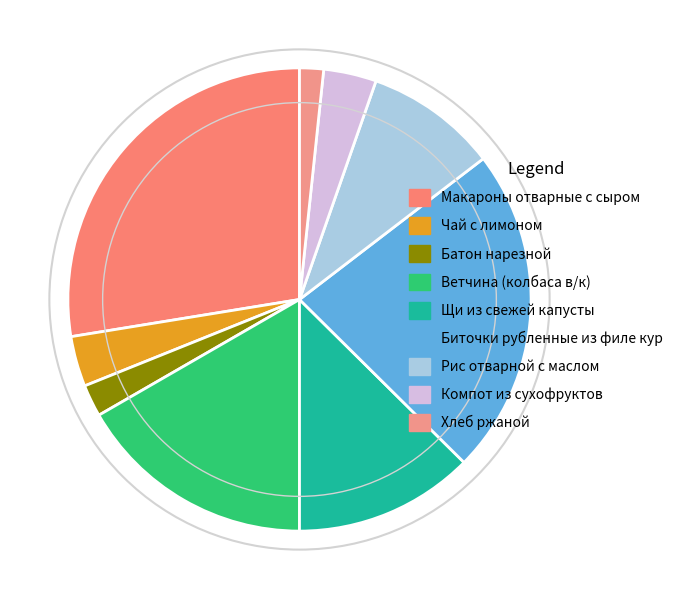

Rank the categories by value from highest to lowest.

Макароны отварные с сыром, Биточки рубленные из филе кур, Ветчина (колбаса в/к), Щи из свежей капусты, Рис отварной с маслом, Компот из сухофруктов, Чай с лимоном, Батон нарезной, Хлеб ржаной